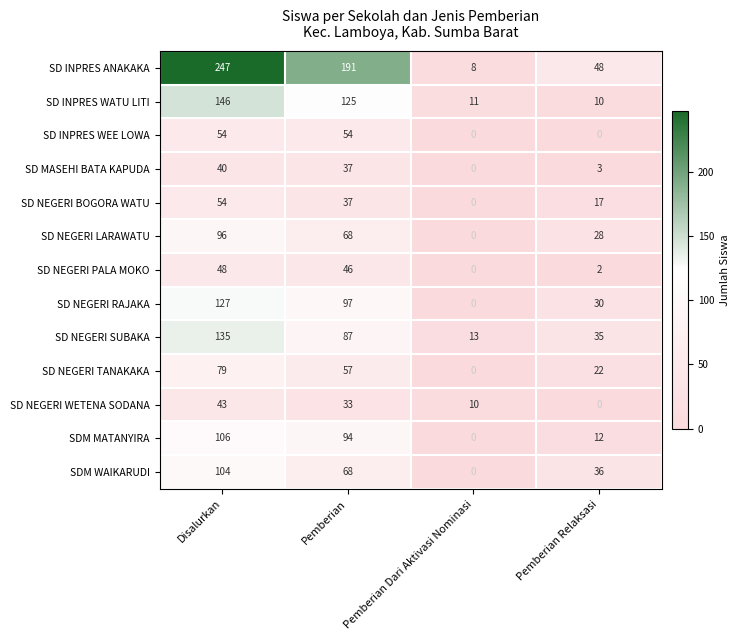

At which category is the sum across all series the highest?

Disalurkan